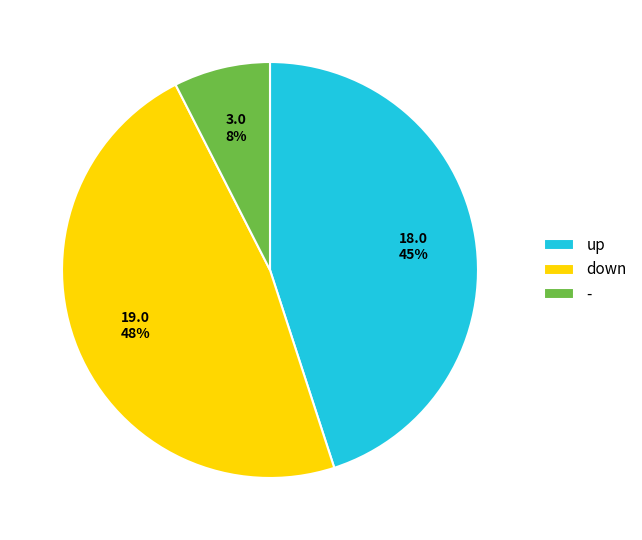

Is it true that up is 45% of the pie?

True